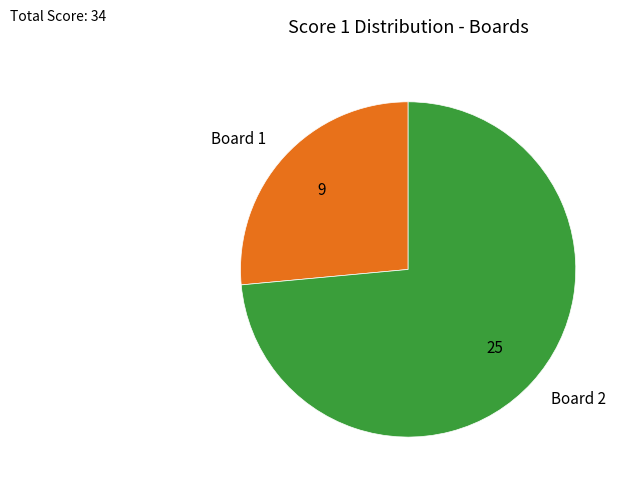

Is there any slice that represents more than half of the pie?

Yes